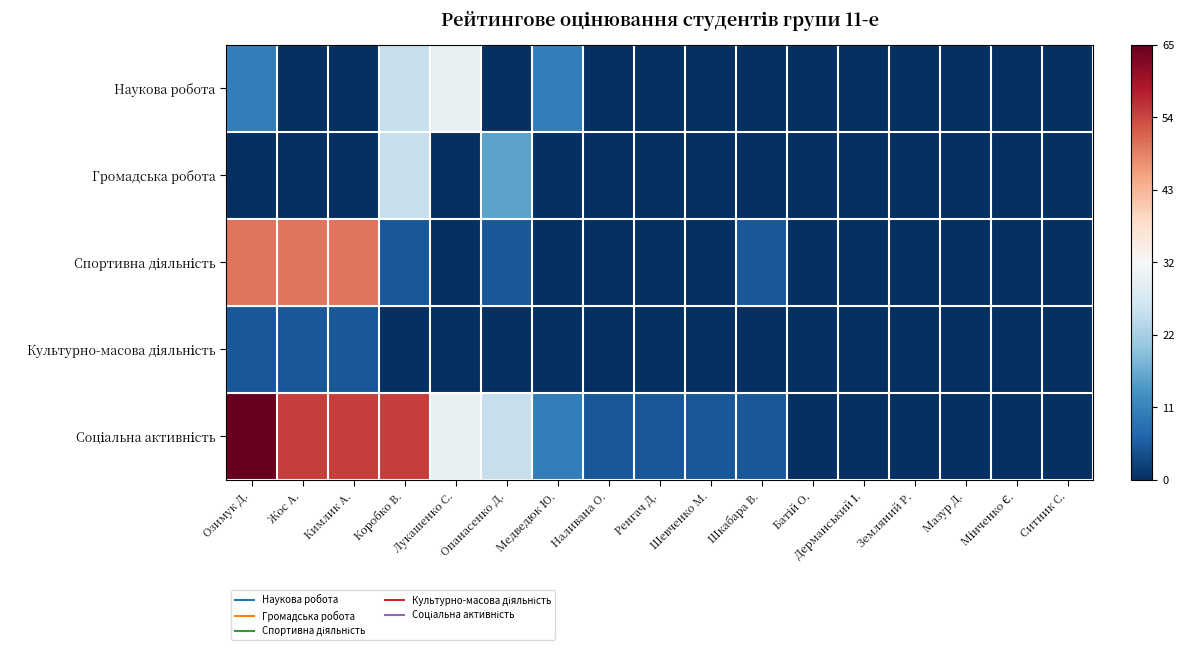

Rank the series at Батій О. from lowest to highest value.

Наукова робота, Громадська робота, Спортивна діяльність, Культурно-масова діяльність, Соціальна активність